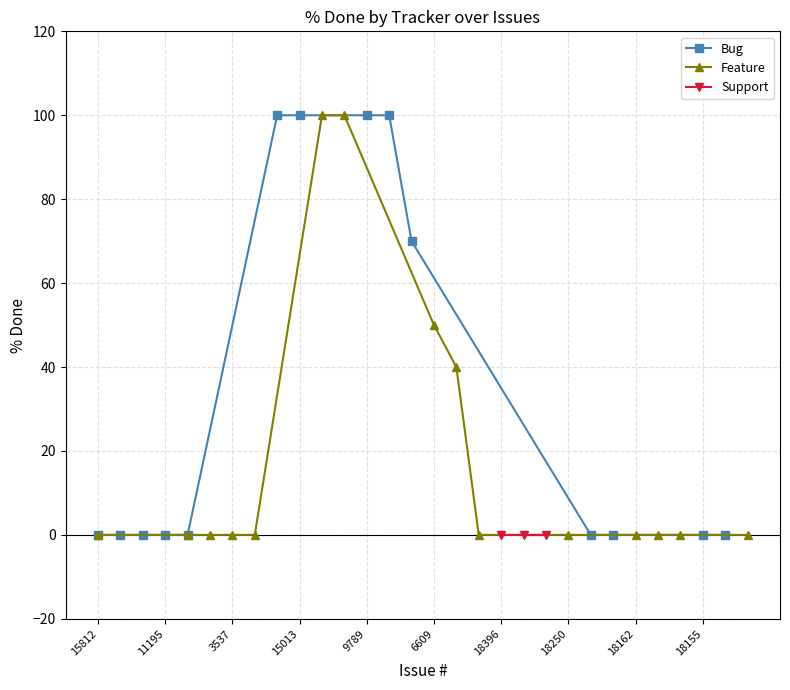

True or false: Bug and Feature intersect in this chart.

False